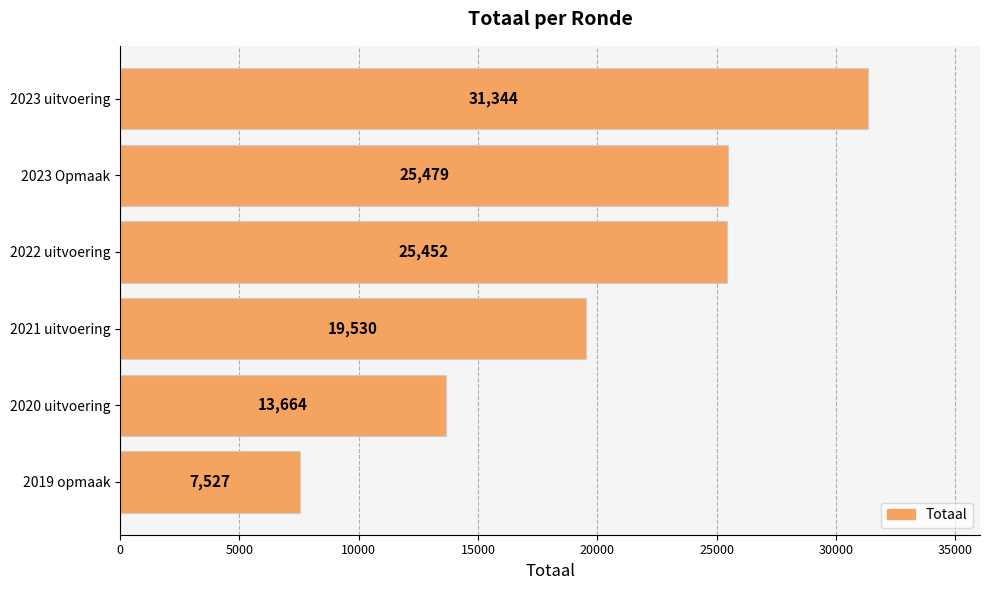

How many values are below 25452?

3